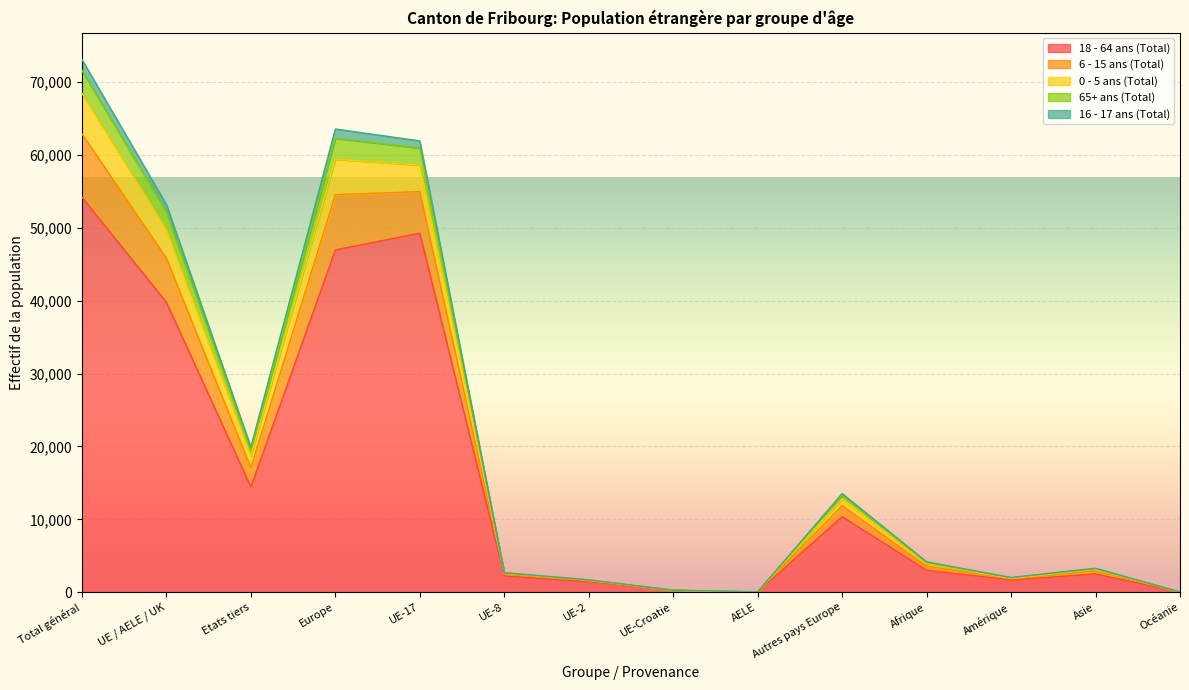

True or false: 18 - 64 ans (Total) and 16 - 17 ans (Total) cross at least once.

False